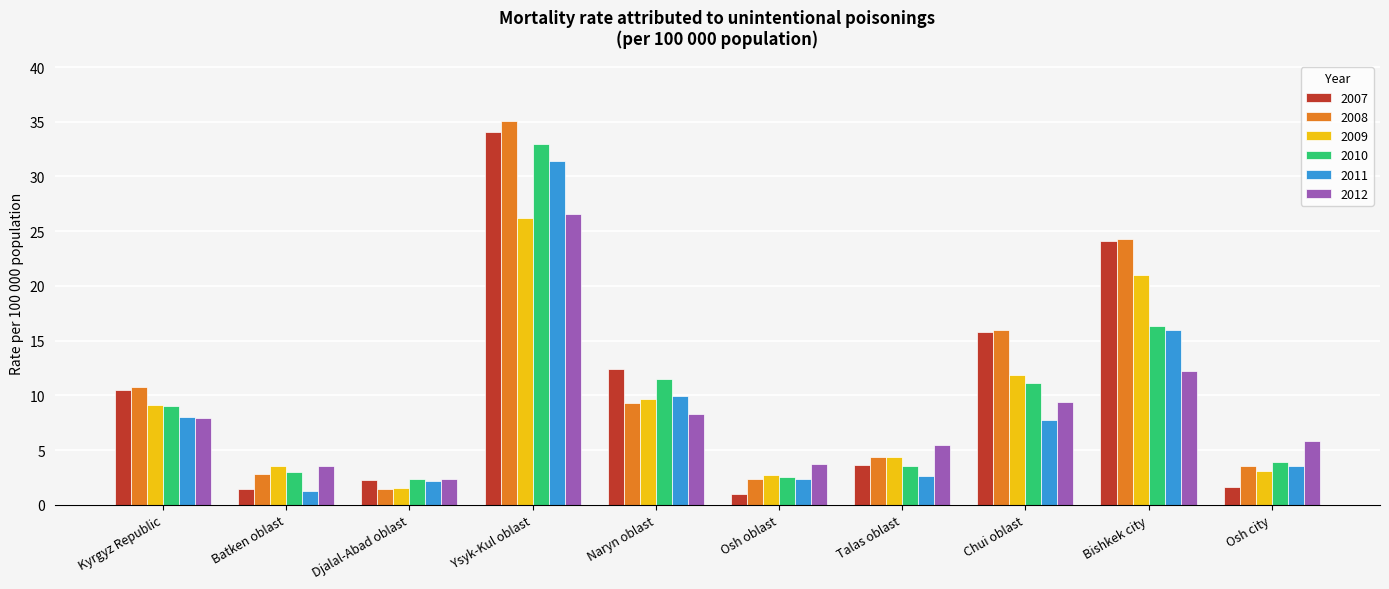

What is the difference between the maximum and minimum values in the 2007 series?

33.1